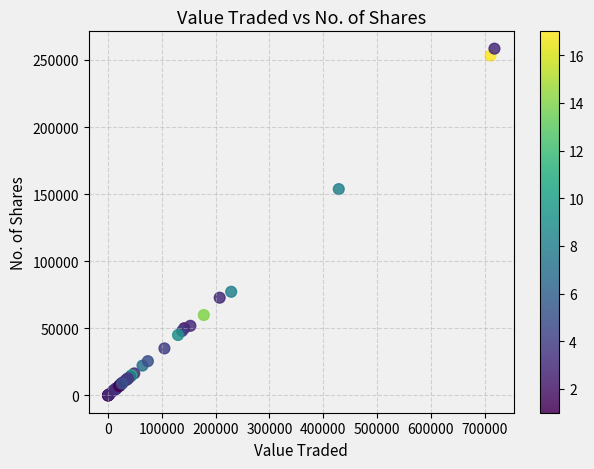

What Y value in the scatter plot is closest to 129205?

153741